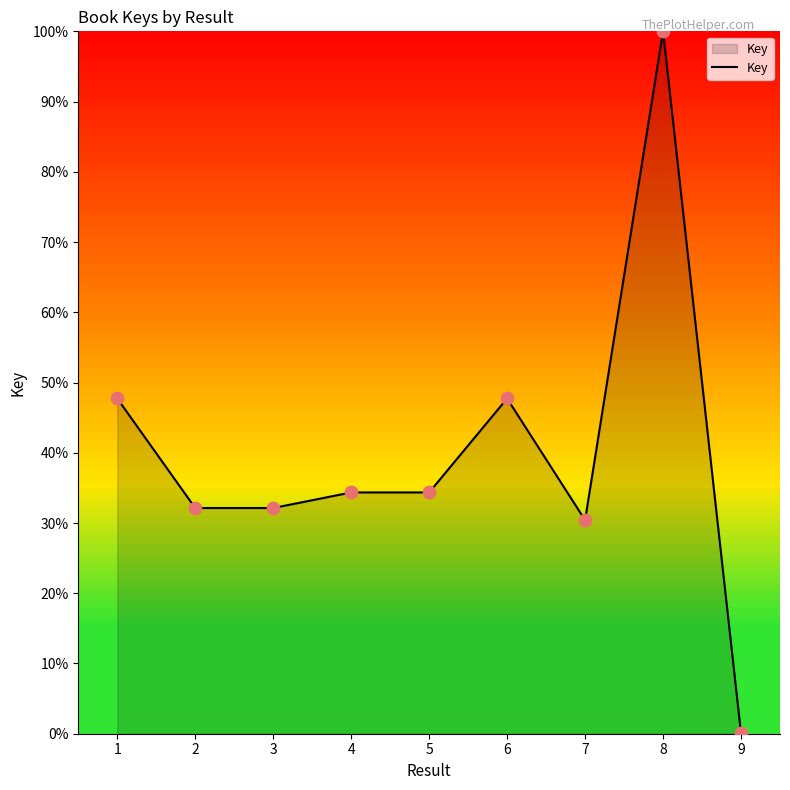

What is the change in value from 2 to 6?

+15.6